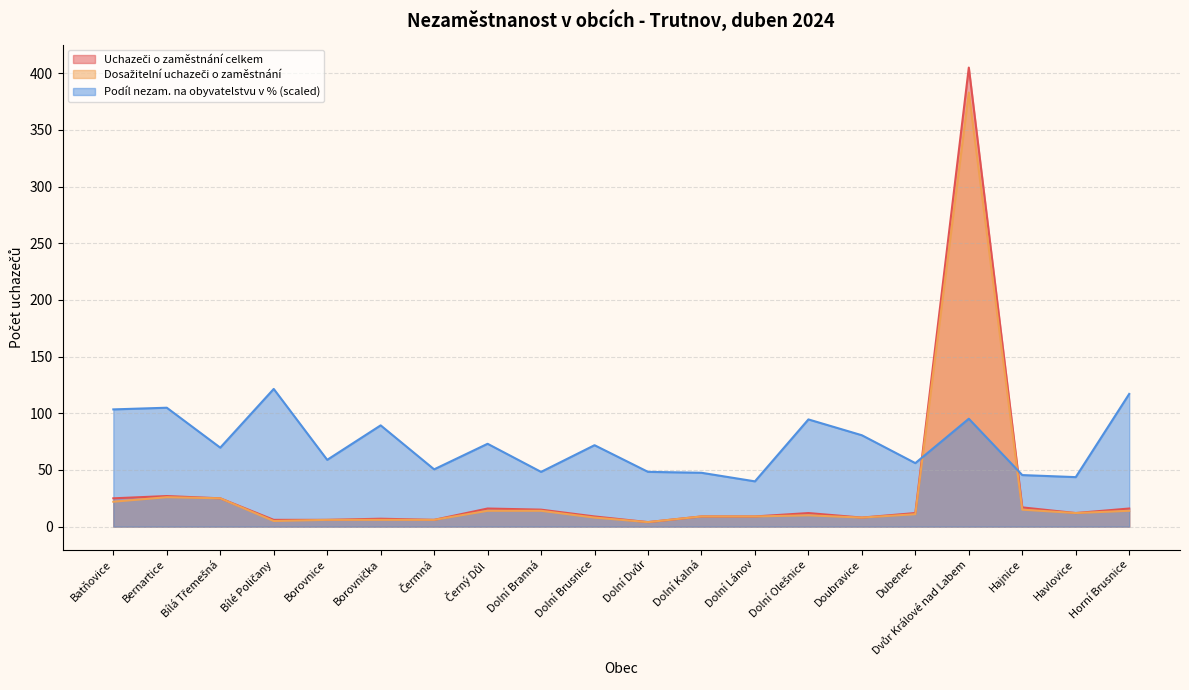

How many interior local valleys does the Podíl nezam. na obyvatelstvu v % series have?

7